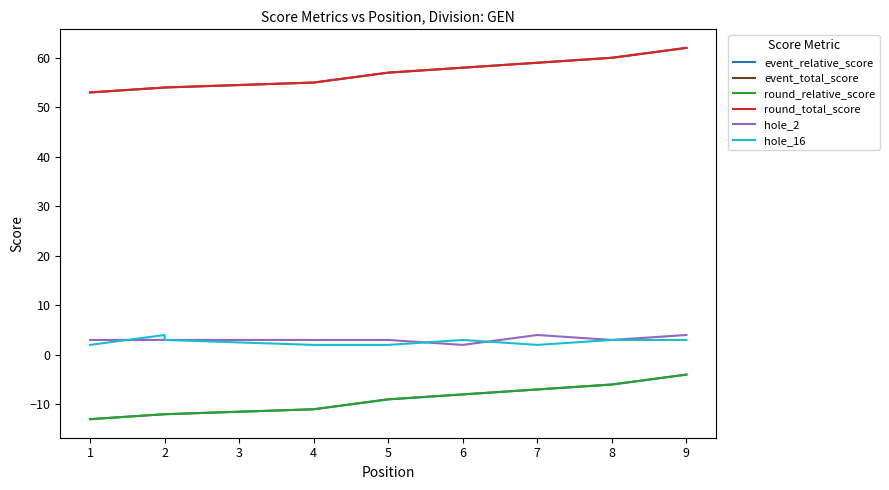

Where do hole_16 and hole_2 first cross each other?

0 and 1